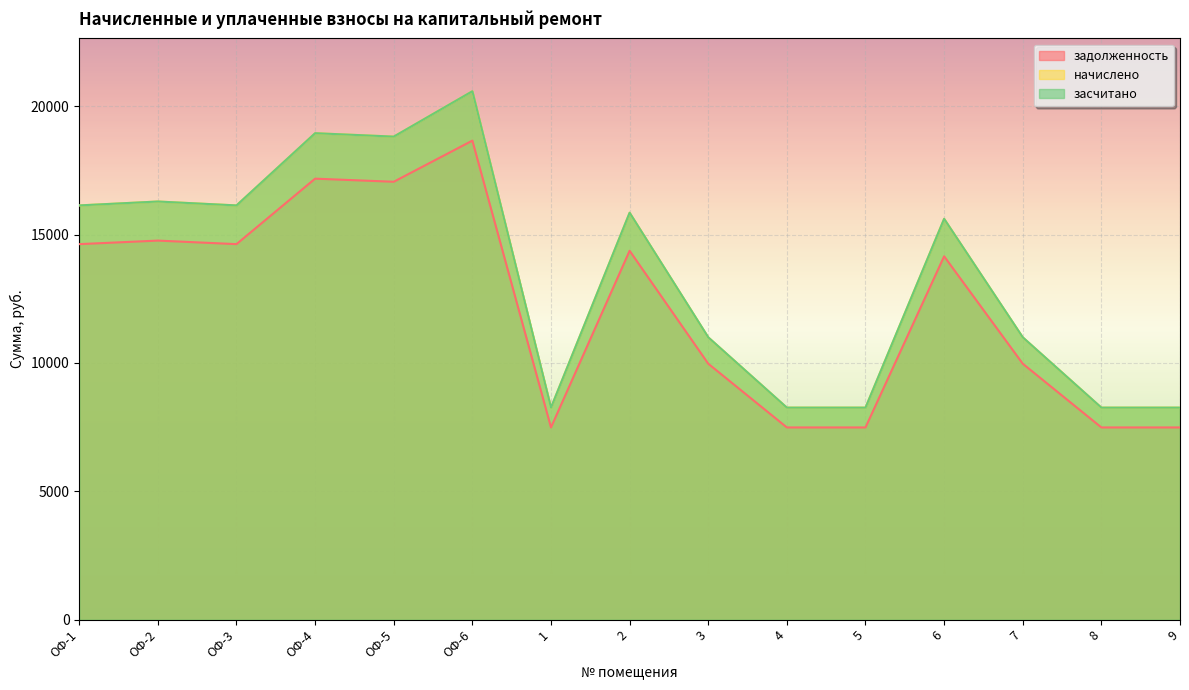

Which series has the largest total across all categories?

начислено